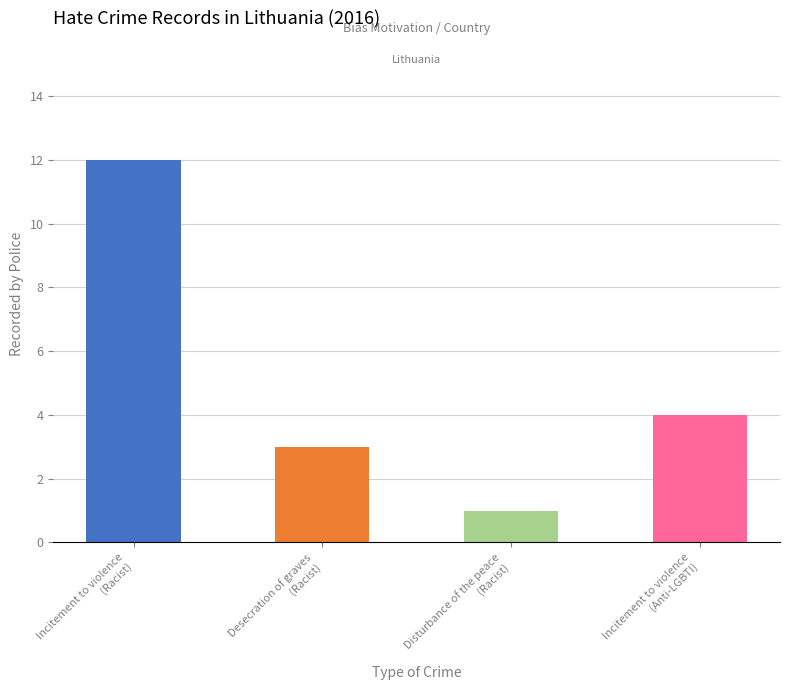

Reading right to left, transcribe all the data shown in this chart.

4	1	3	12